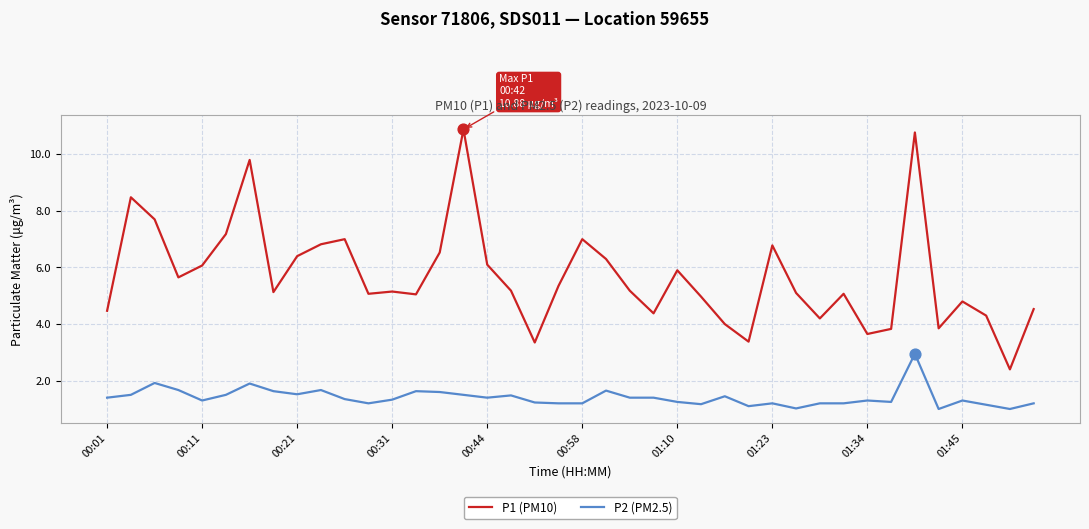

Which series has the widest spread of values?

P1 (PM10)